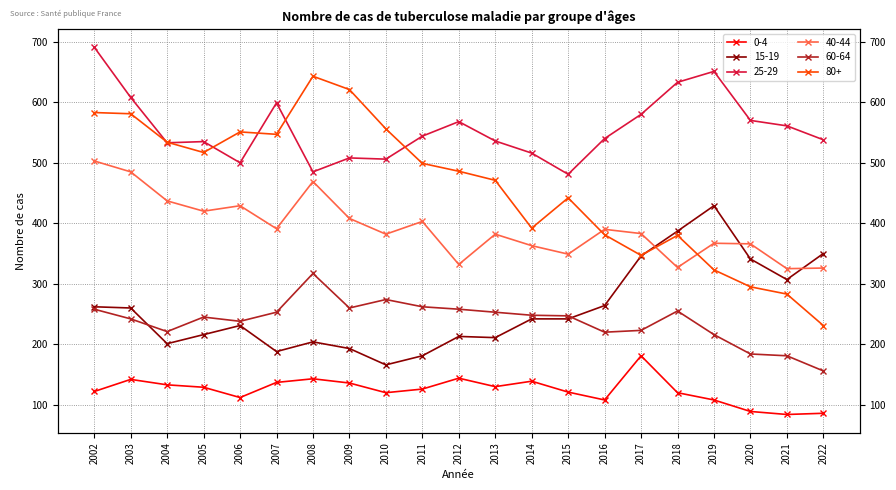

Which series changed the most between 2002 and 2005?

25-29